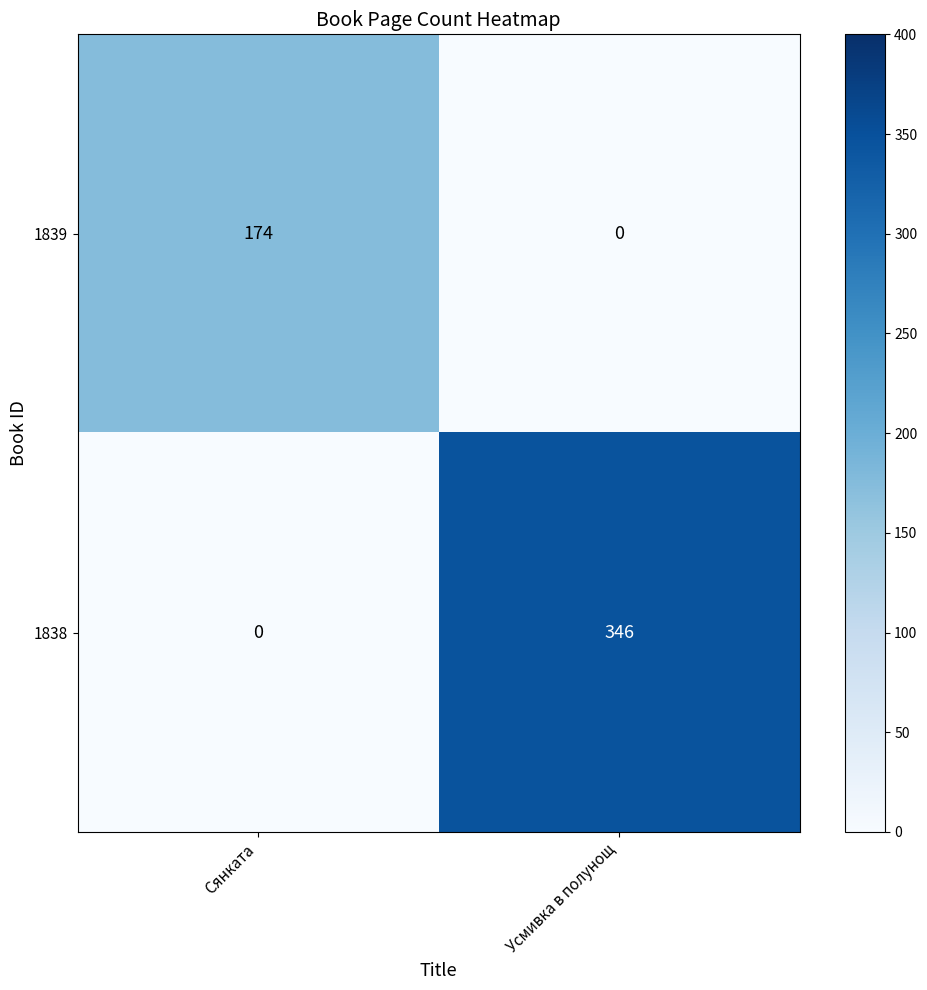

How many data points does each series have?

2